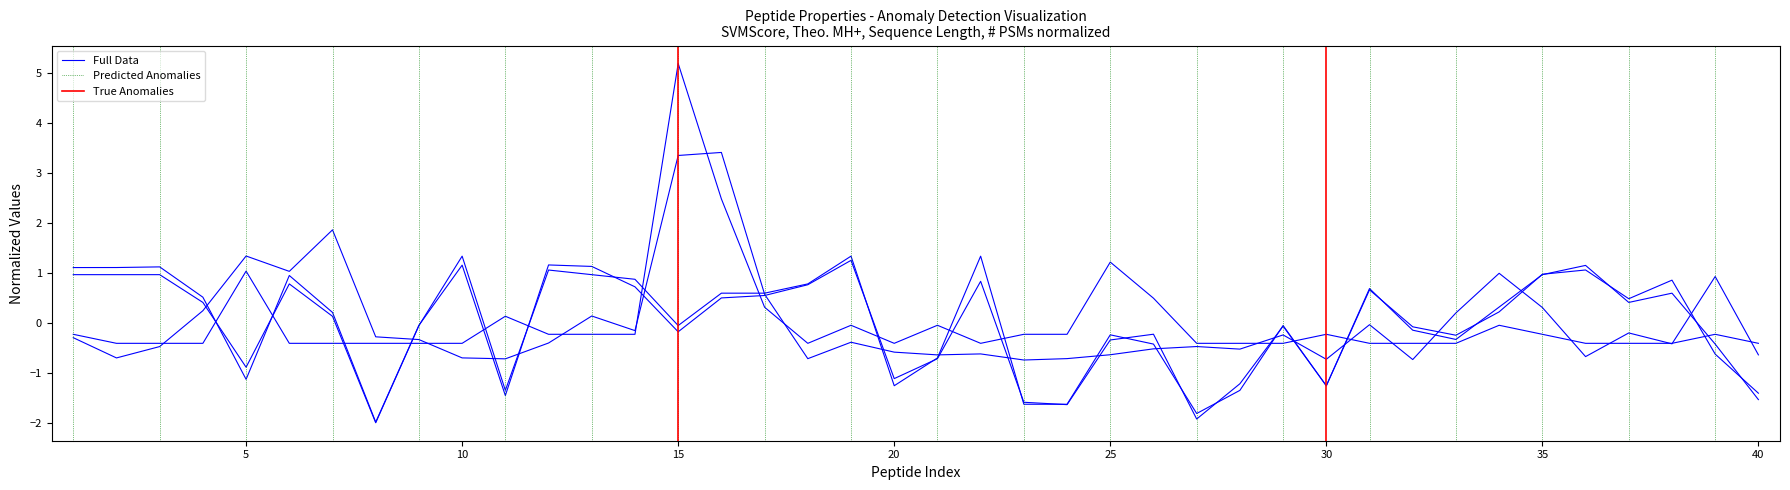

What is the greatest value displayed?

5.2